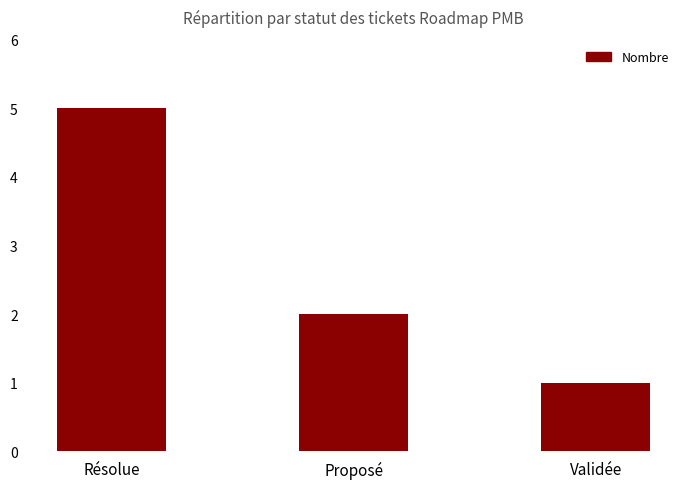

What is the value of the 1st bar from the left?

5